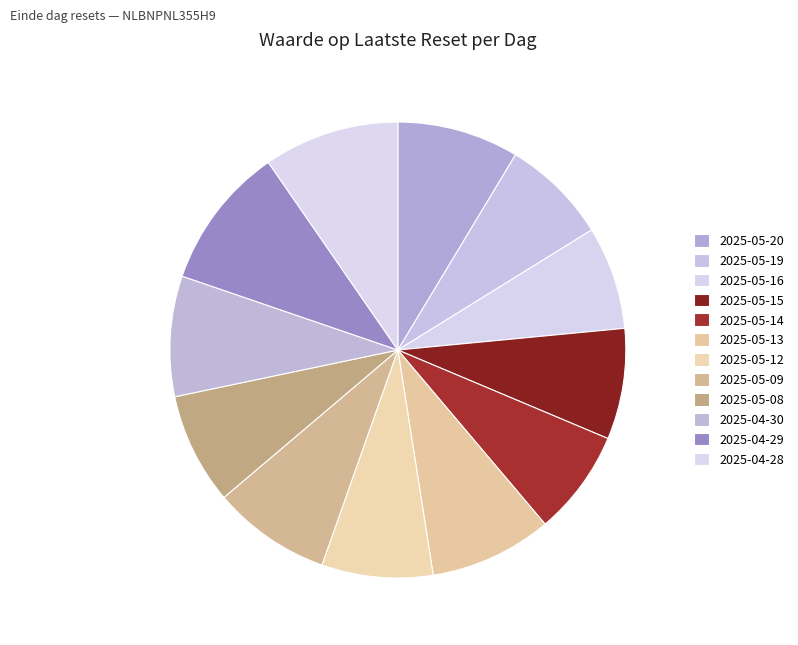

To the nearest percent, what percentage of the pie is 2025-05-12?

8%